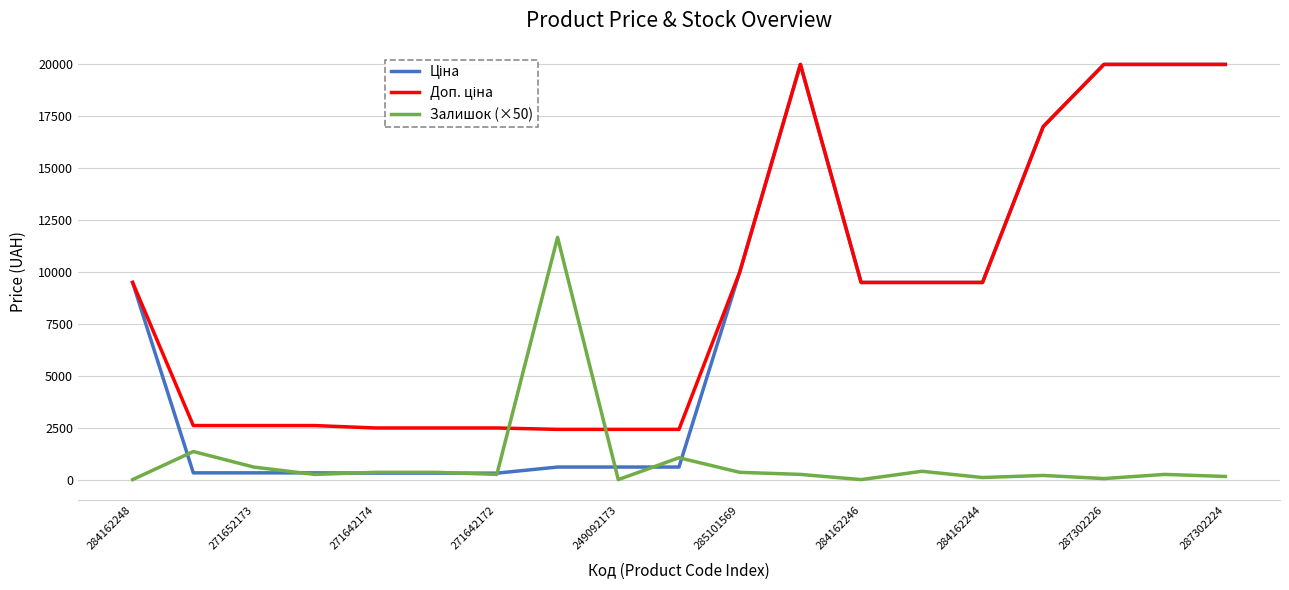

What is the greatest value displayed?

19964.2